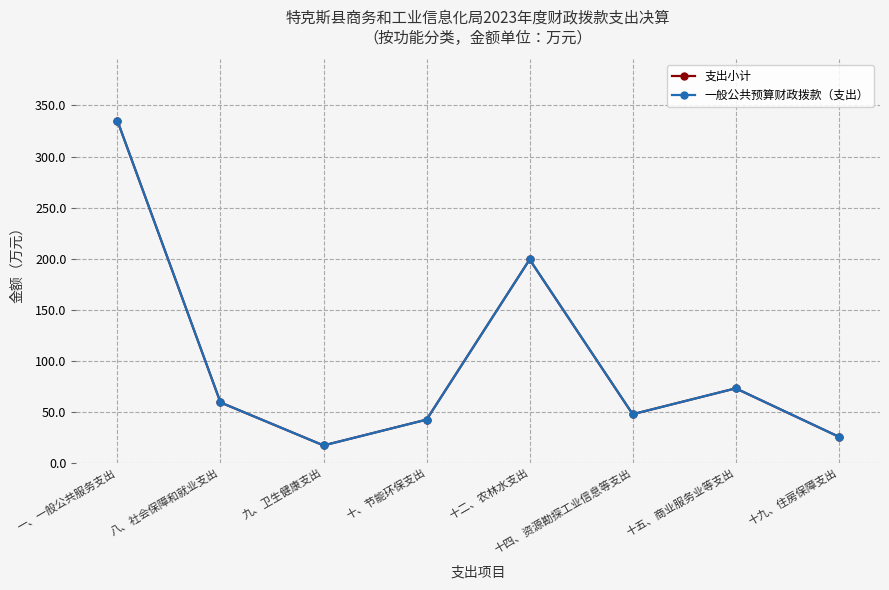

Is the value of 一般公共预算财政拨款（支出） at 十九、住房保障支出 greater than the value of 支出小计 at 十九、住房保障支出?

No